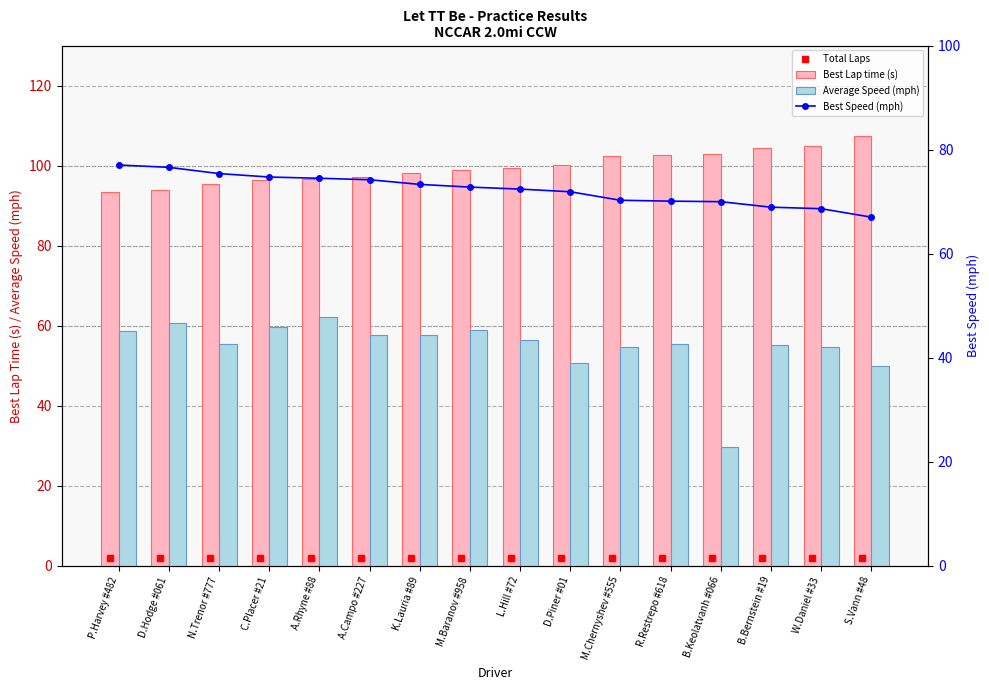

What is the average value of the Average Speed (mph) series?

54.8